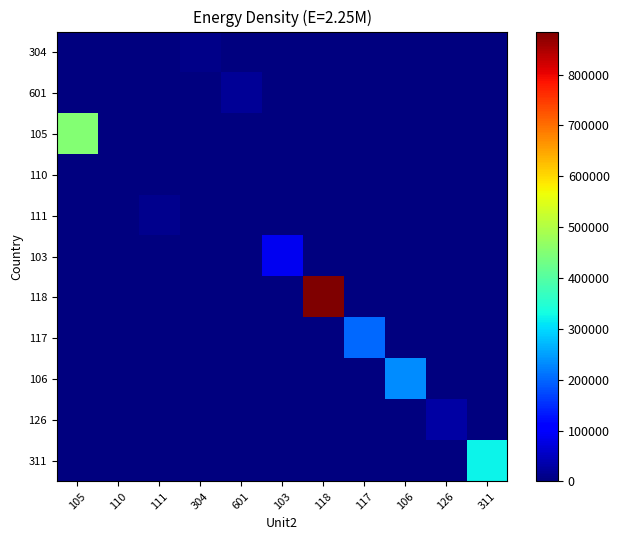

What is the total value across all series at 304?

8152